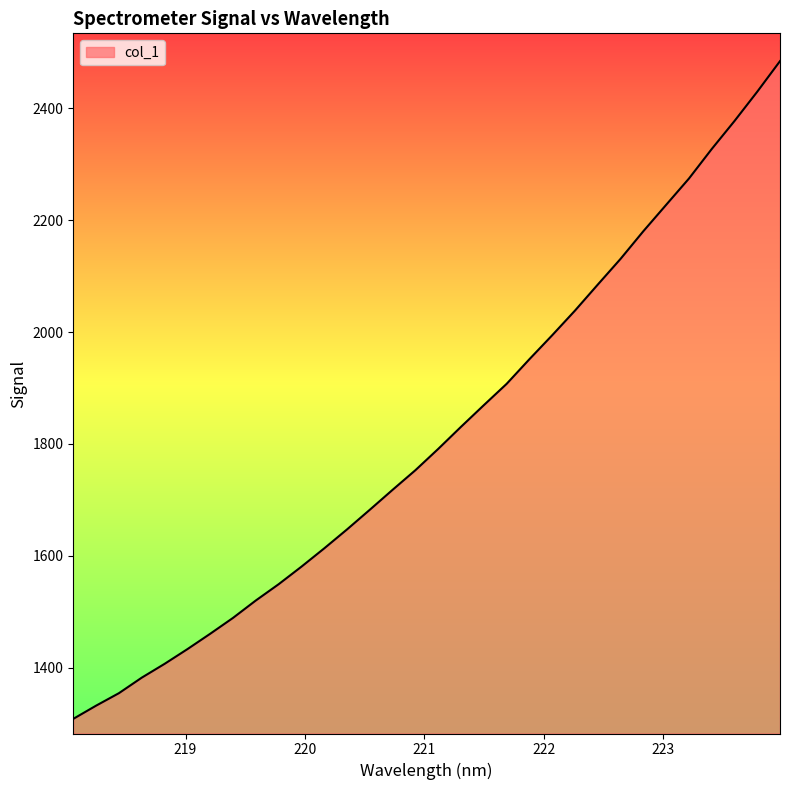

What is the difference between the second highest and minimum values?

1121.1